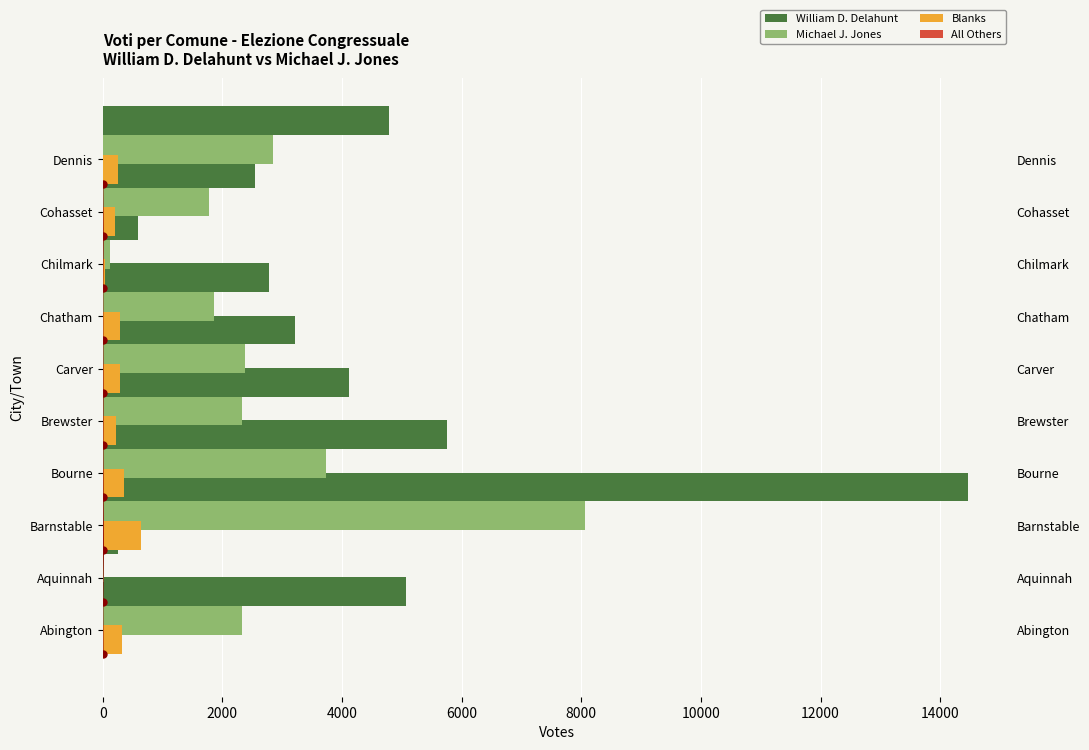

What is the value of the Michael J. Jones bar at the 7th from the left?

1854